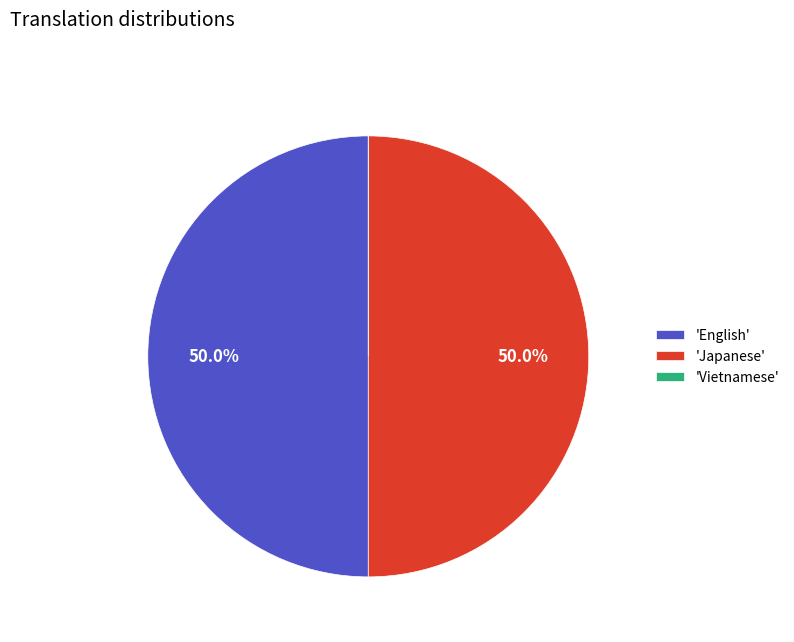

How much of the chart is everything except 'Japanese'?

50.0%